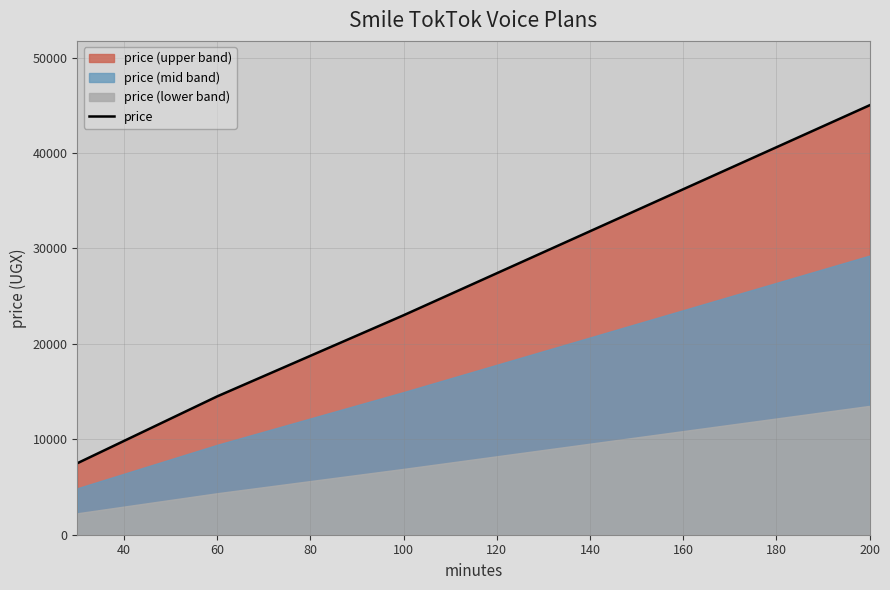

The value of price at 100 is 23000. True or false?

True